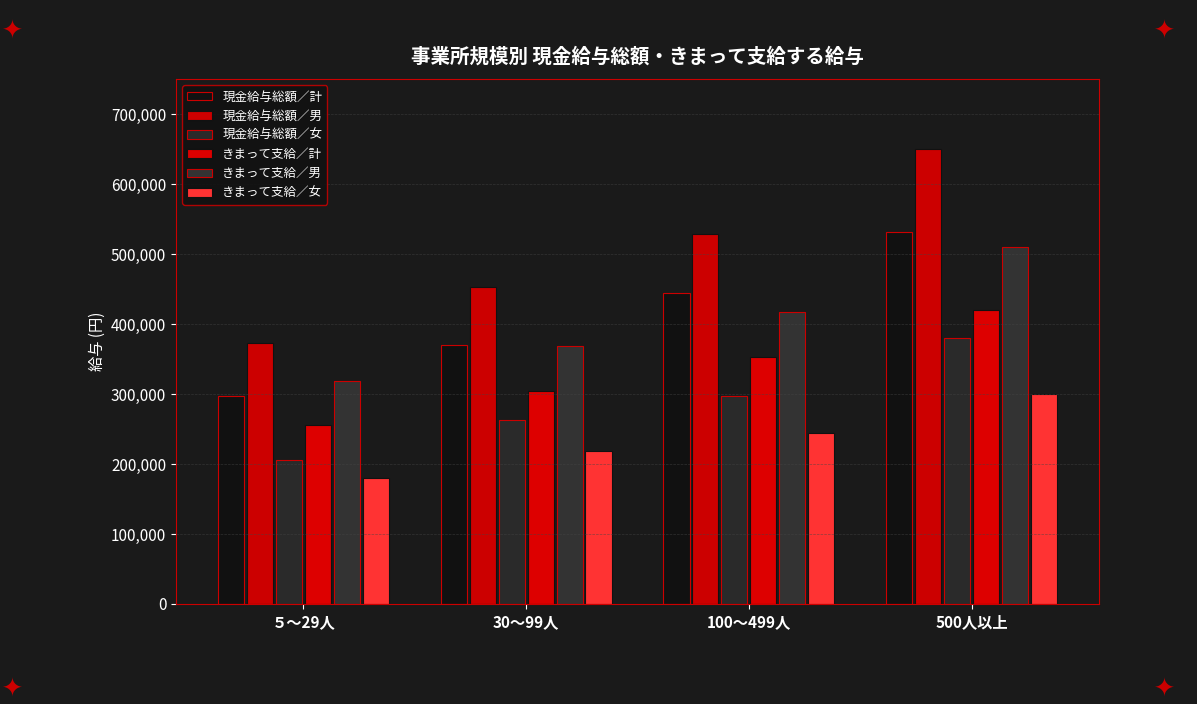

What is the difference between the highest and lowest values at 100～499人?

285224